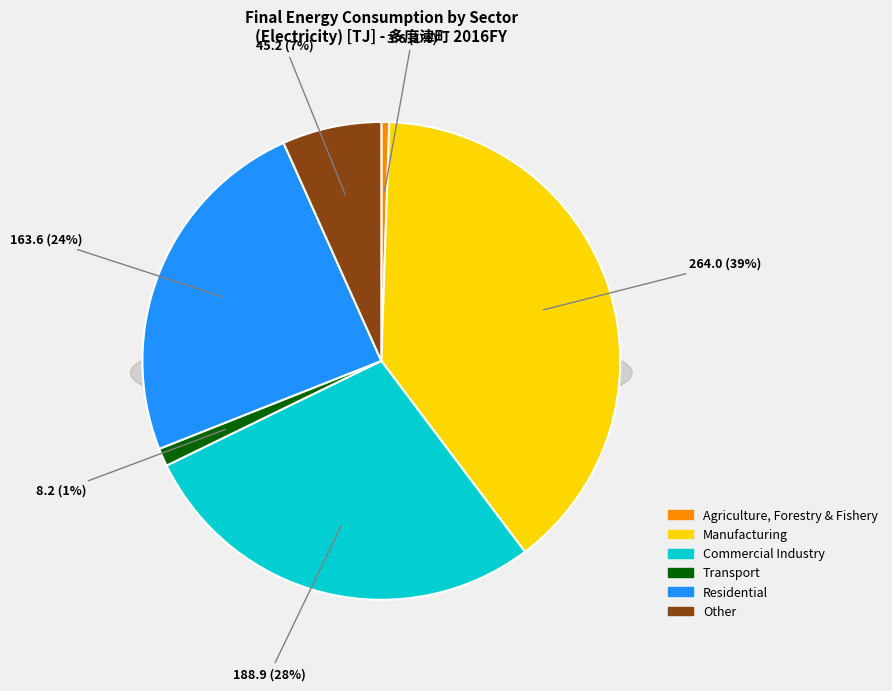

Rank the categories by value from highest to lowest.

Manufacturing, Commercial Industry, Residential, Other, Transport, Agriculture, Forestry and Fishery